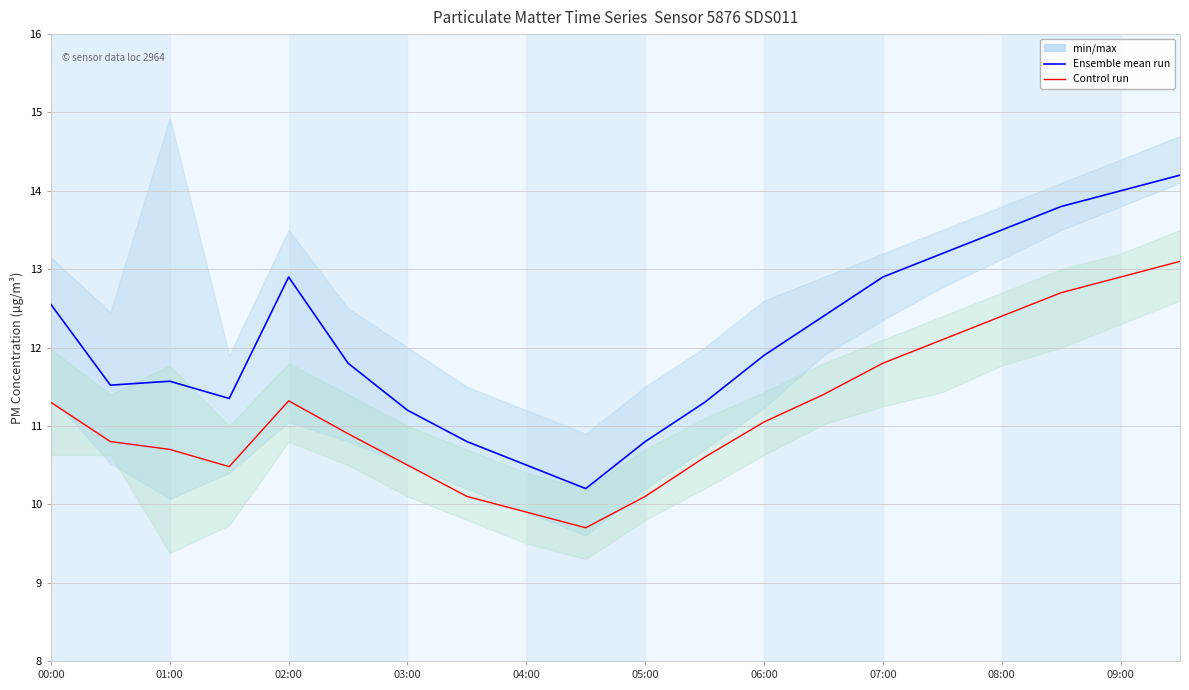

What is the lowest value of the Ensemble mean run (P1) series?

10.2